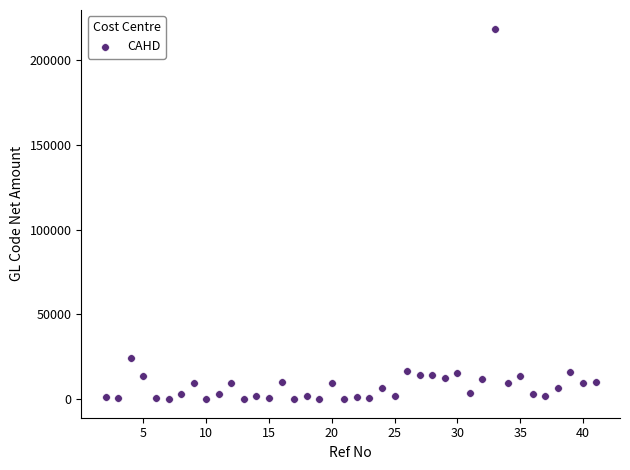

What is the range of X values (max minus min)?

39.0